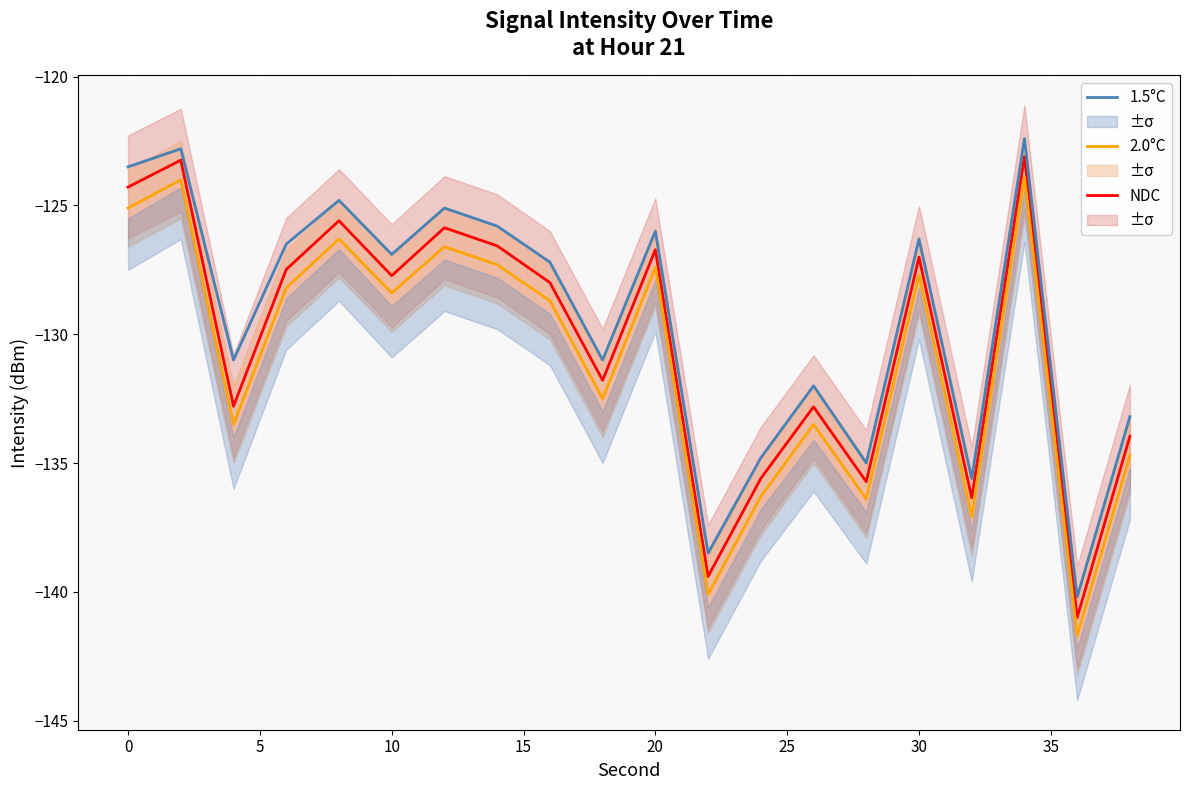

What is the minimum value for 1.5°C?

-140.2